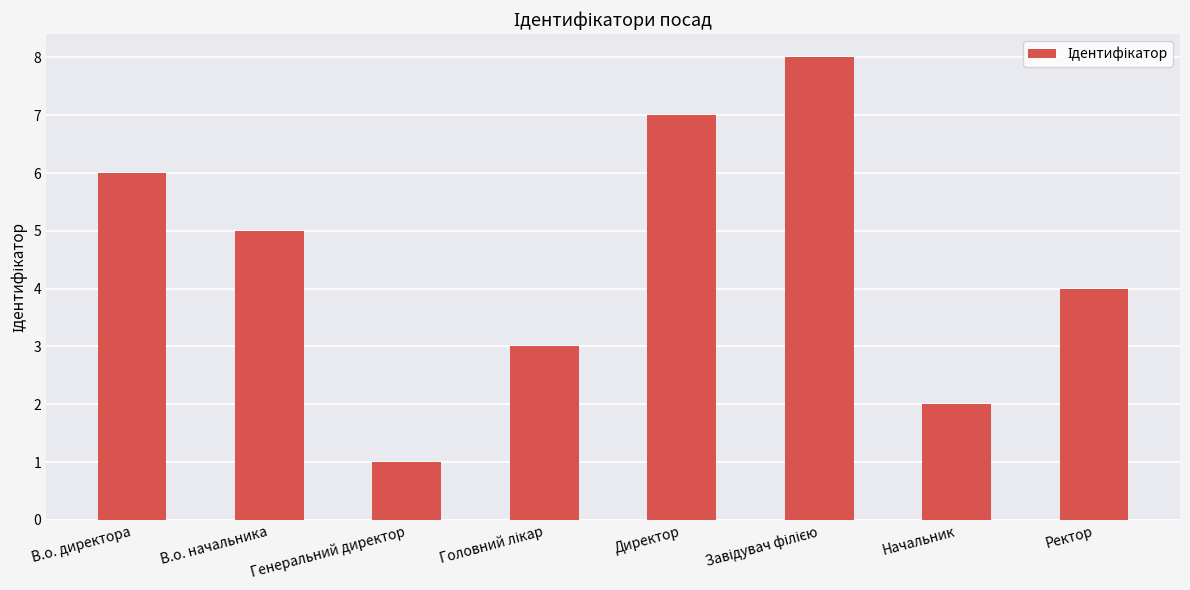

Reading left to right, what are all the values shown in this chart?

6	5	1	3	7	8	2	4